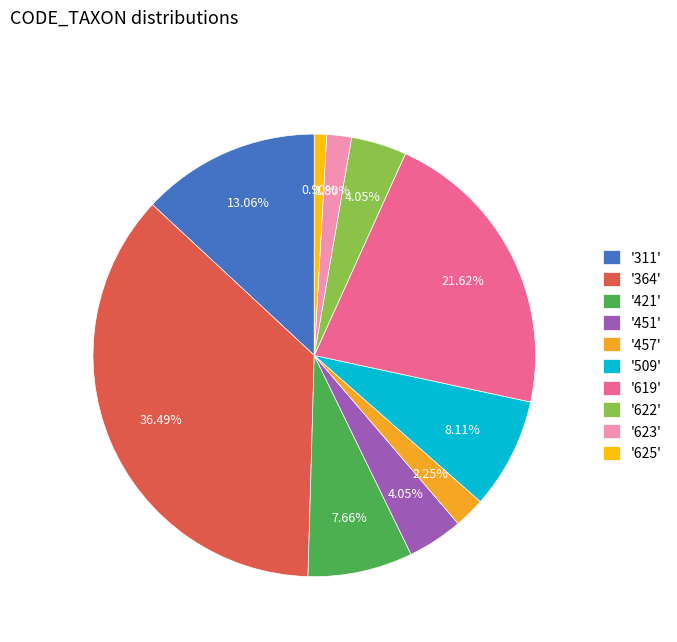

To the nearest percent, what is the difference between the largest and smallest slice percentages?

36%